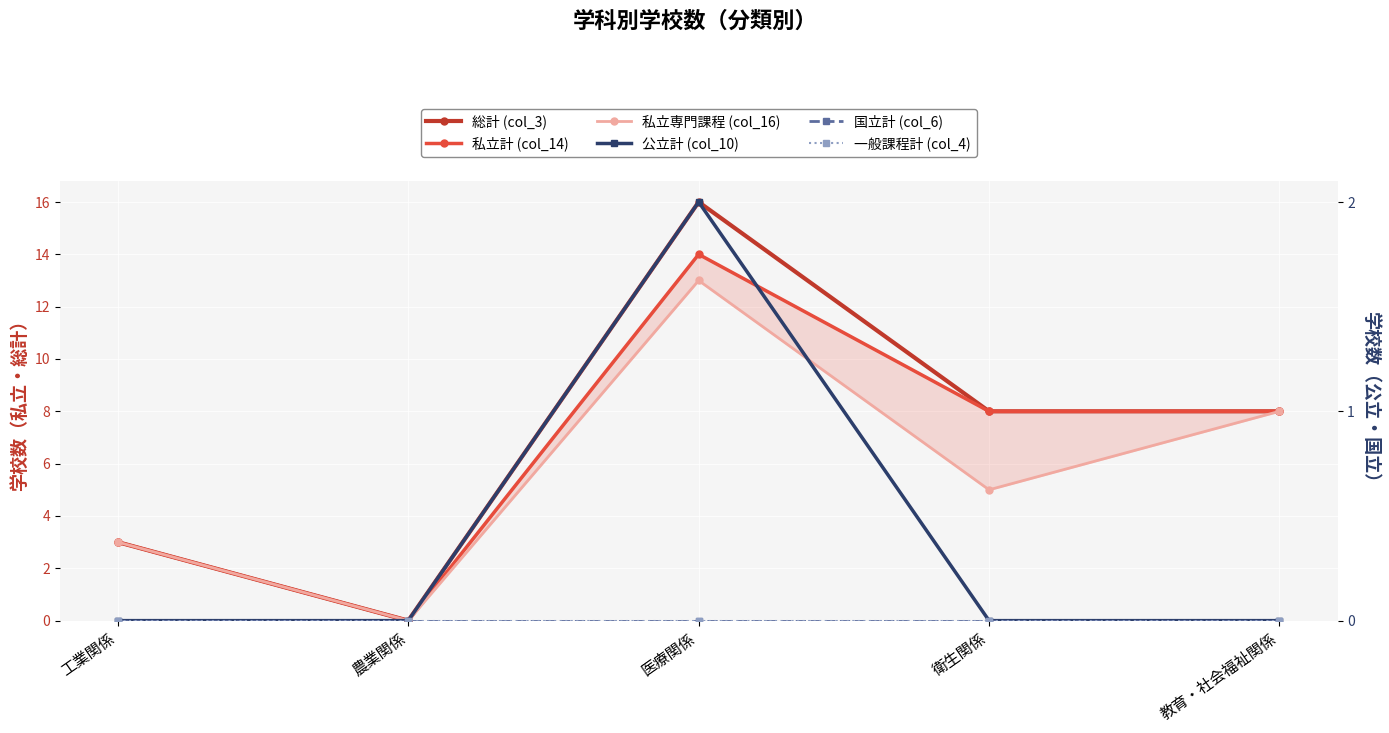

The value of 私立計 (col_14) at 医療関係 is 21. True or false?

False